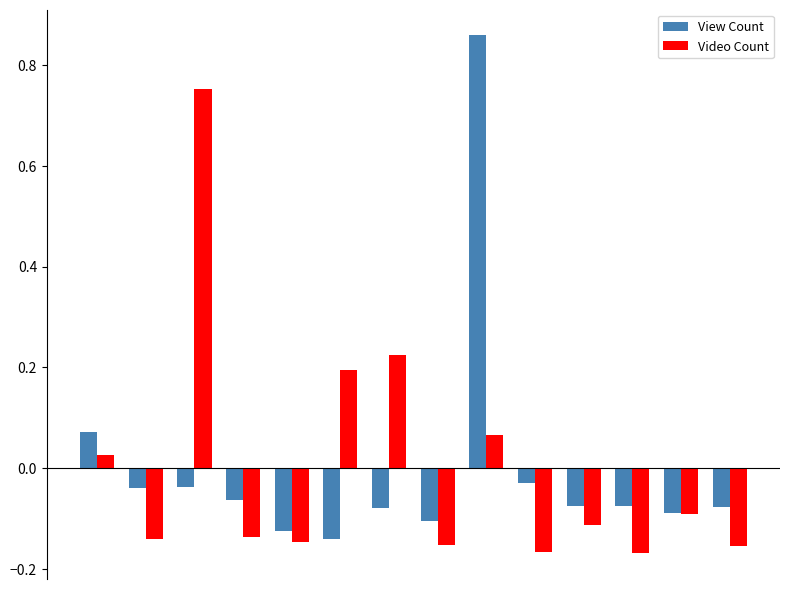

How many groups of bars are there?

14